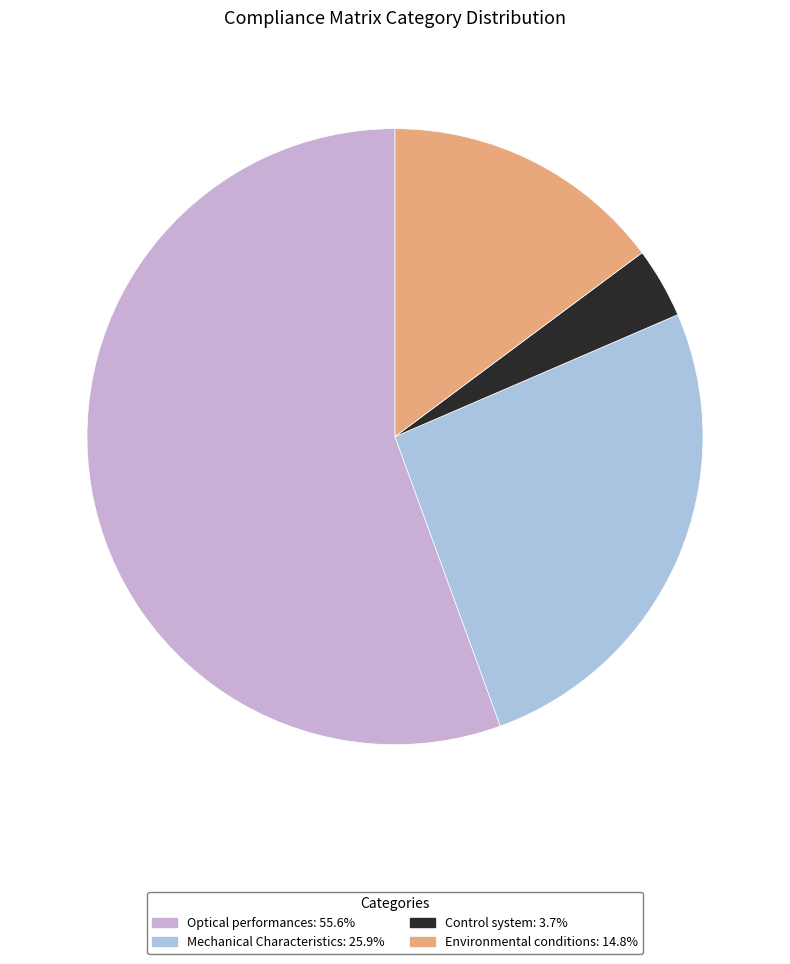

What is the ratio of the value at Mechanical Characteristics to the value at Optical performances?

0.5